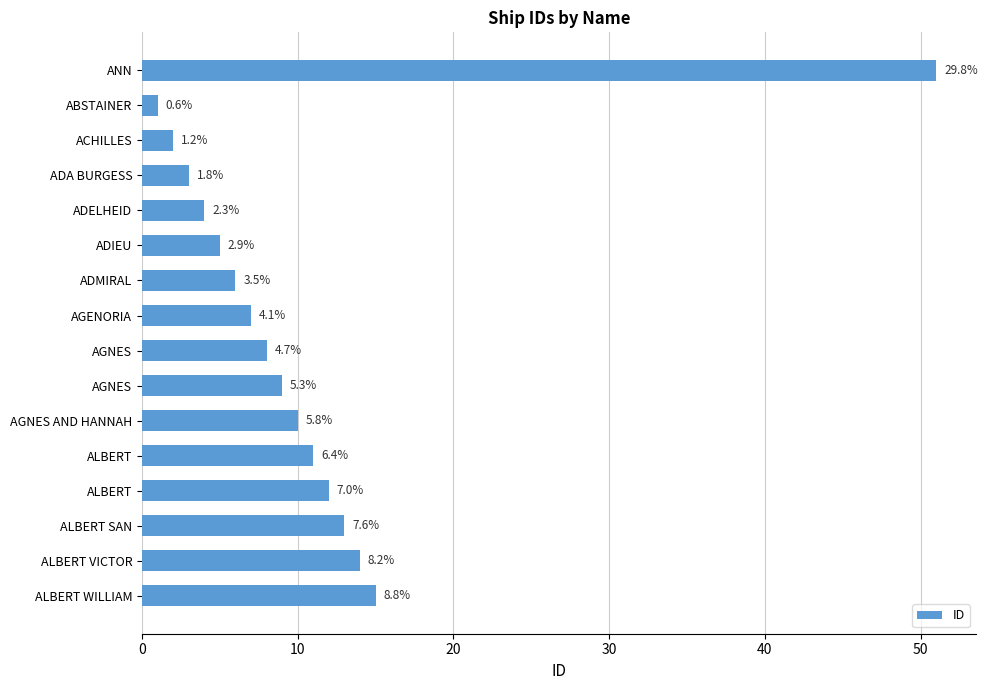

Does the chart contain any negative values?

No